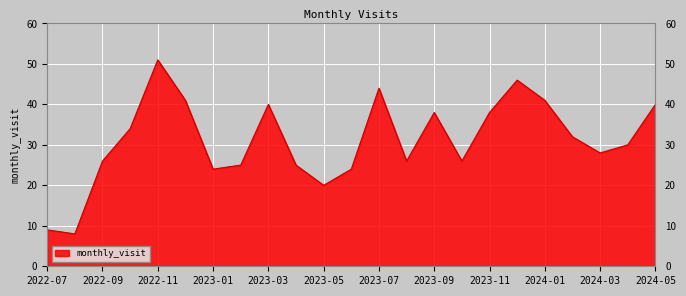

What is the minimum value shown in the chart?

8